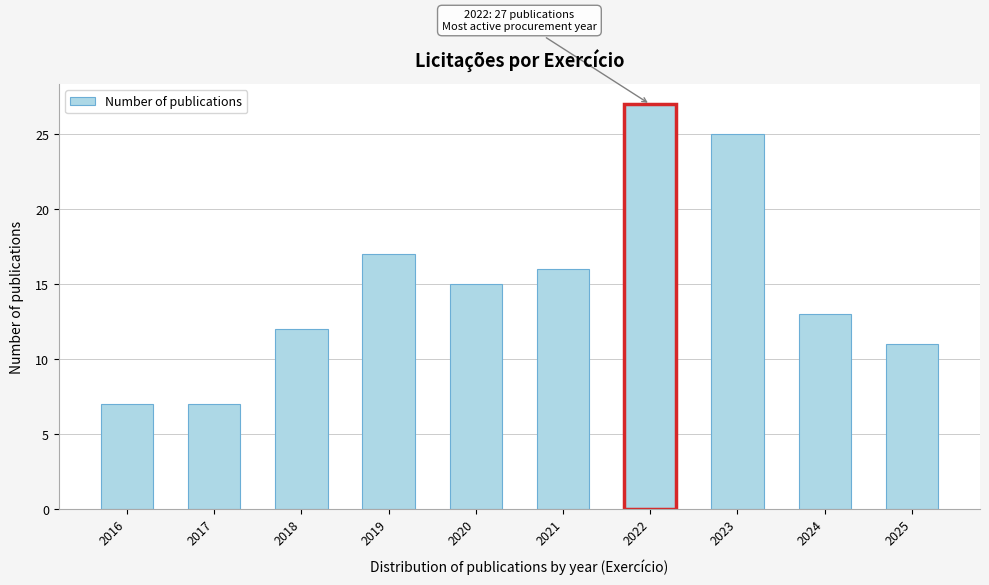

Reading right to left, what are all the values shown in this chart?

2025=11	2024=13	2023=25	2022=27	2021=16	2020=15	2019=17	2018=12	2017=7	2016=7